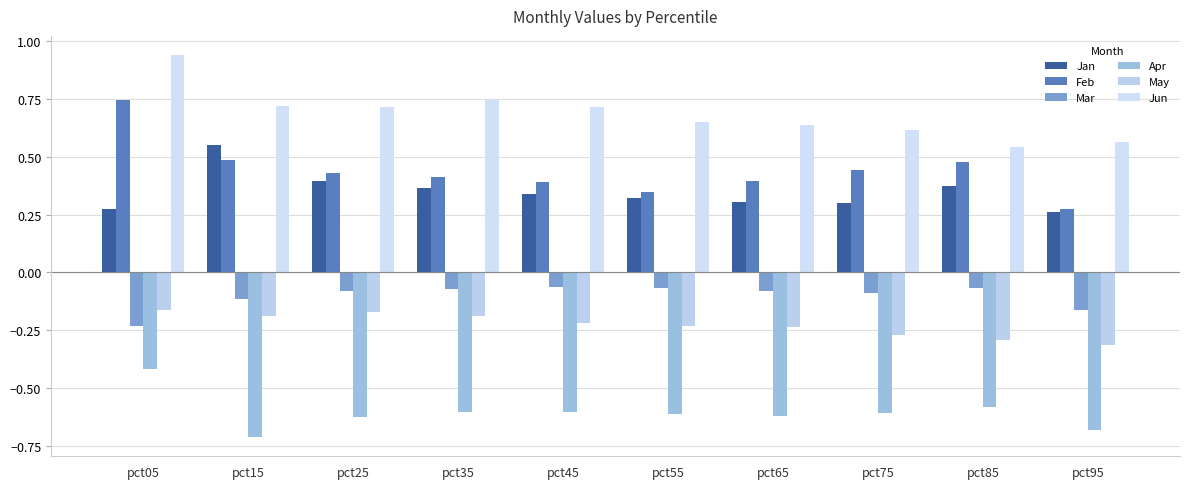

Count the number of data series in this chart.

6